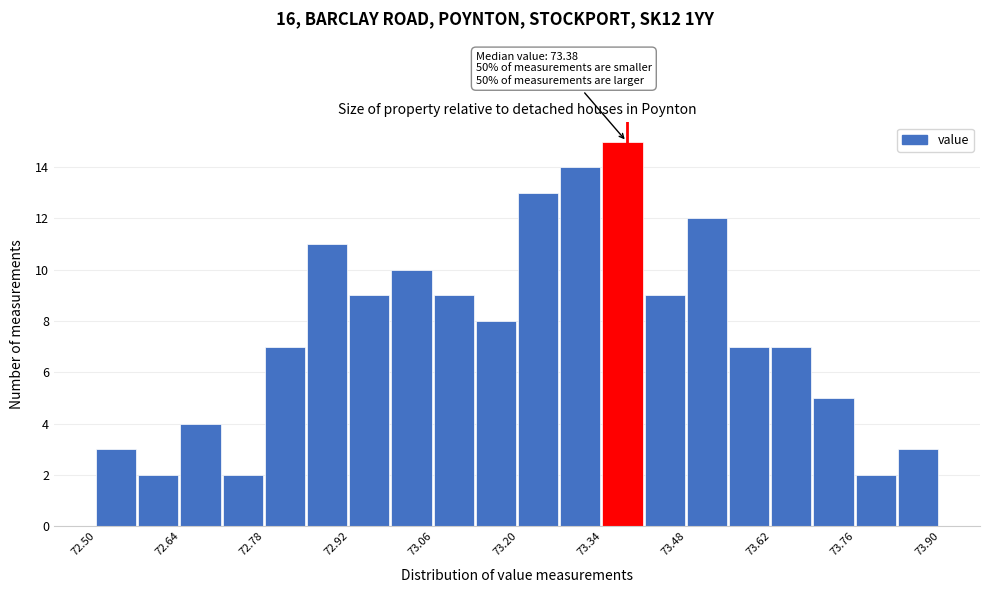

Around what value on the x-axis is the tallest bar? Give the approximate position of its centre, as read against the axis.

73.38